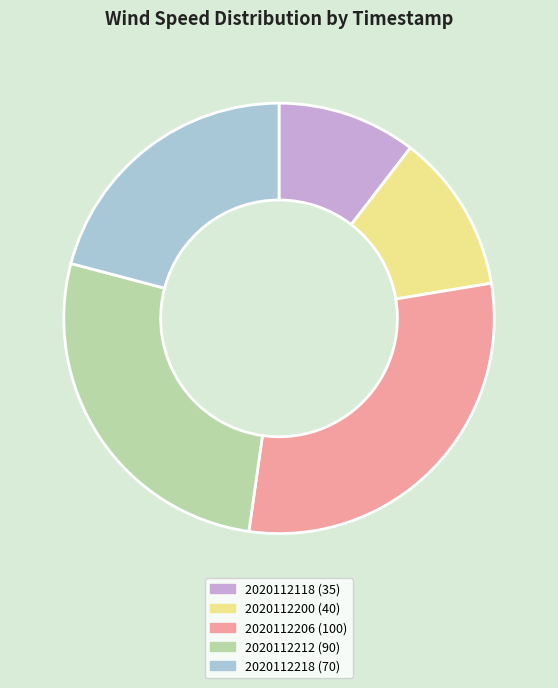

True or false: 2020112118 (35) accounts for 10% of the total.

True